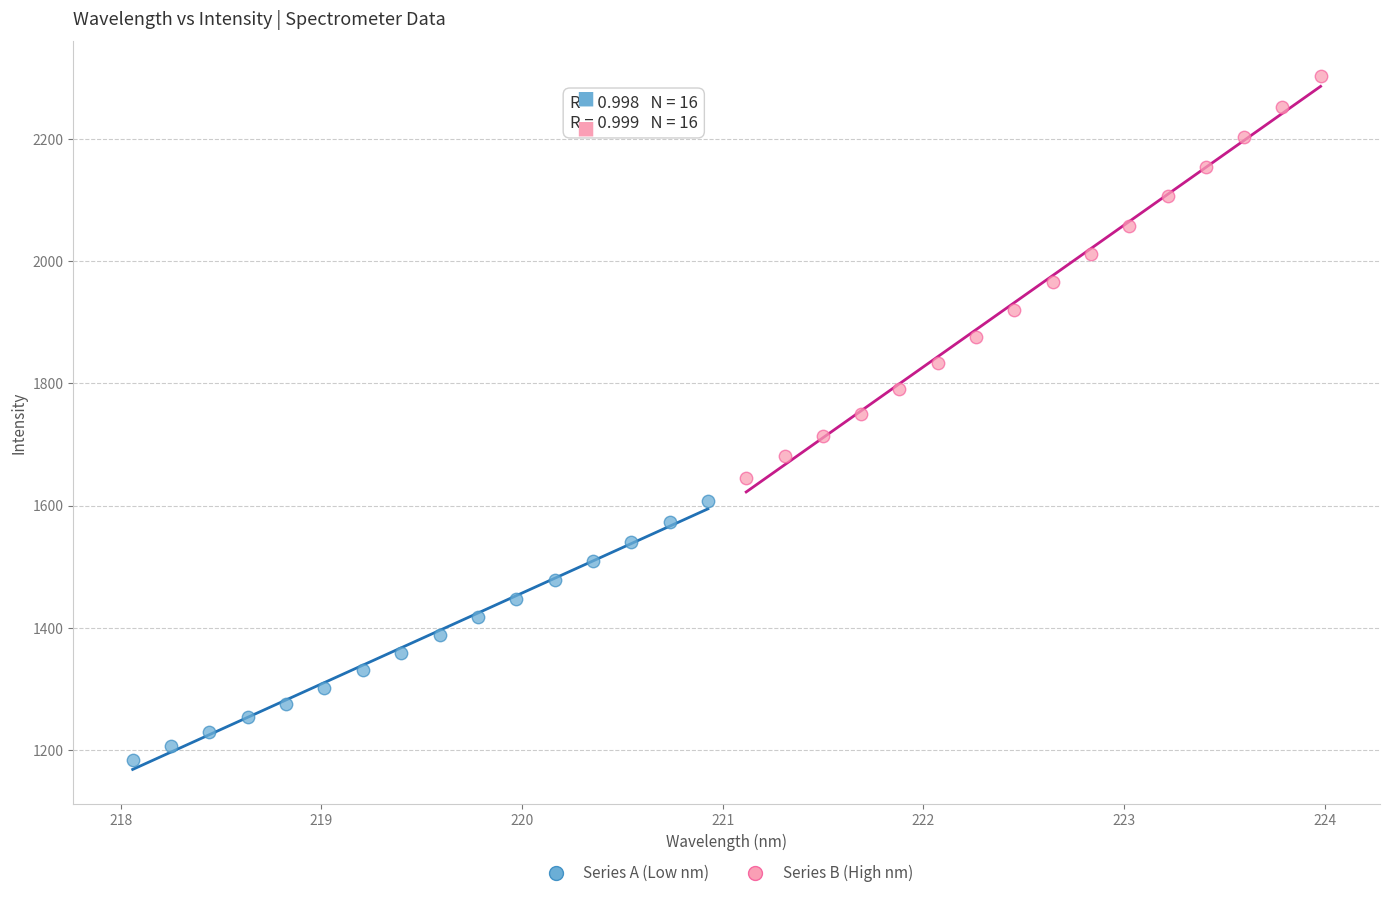

Which series reaches the maximum Y coordinate?

Series B (High nm)